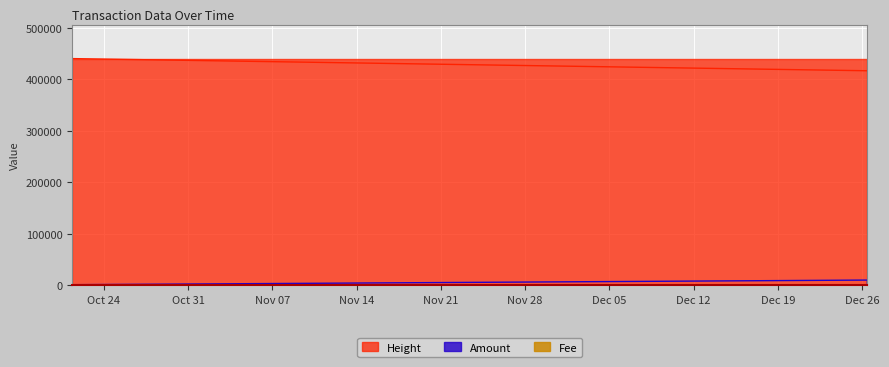

The value of Amount at 2017-12-26 10:48:50 is 14360.8. True or false?

False